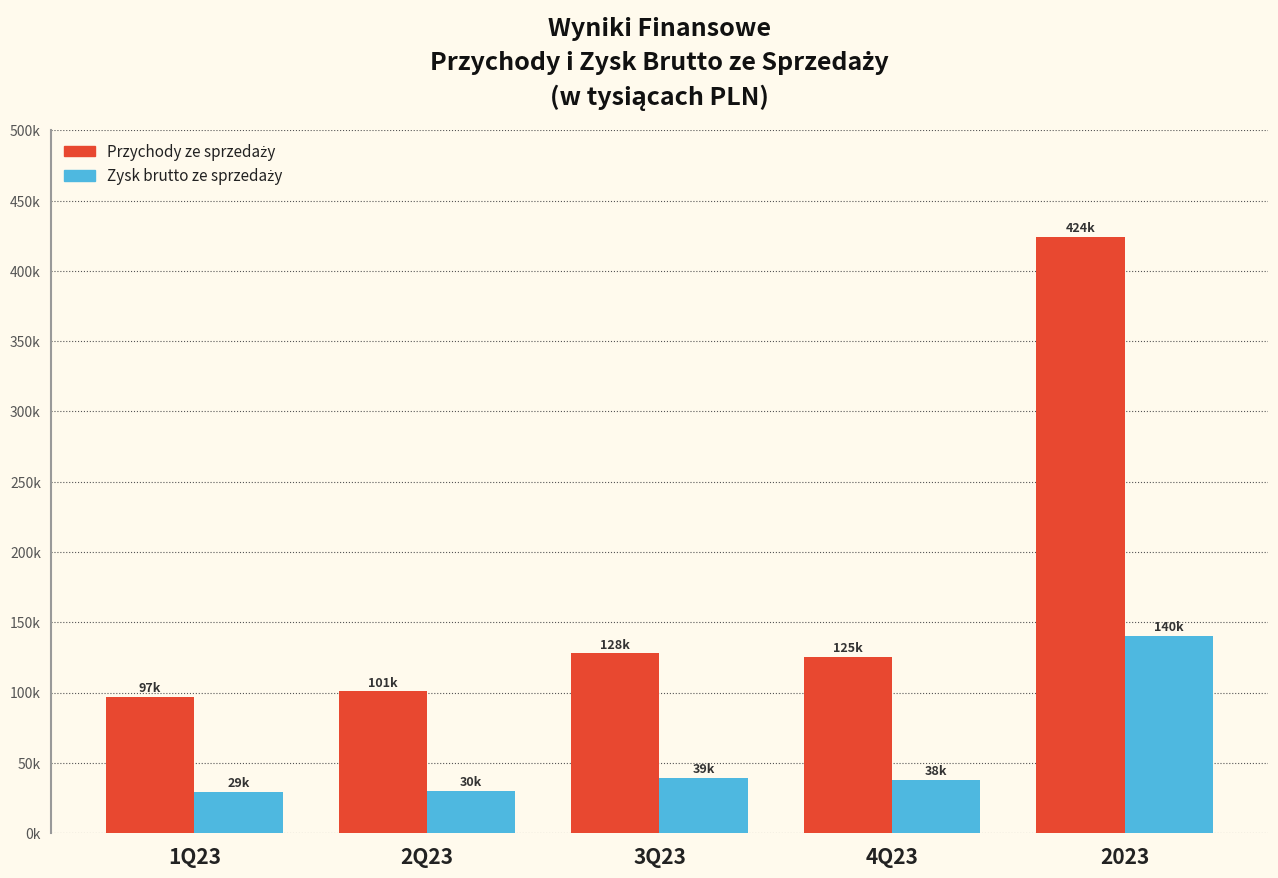

What is the spread (max minus min) of values at 2023?

283834.6